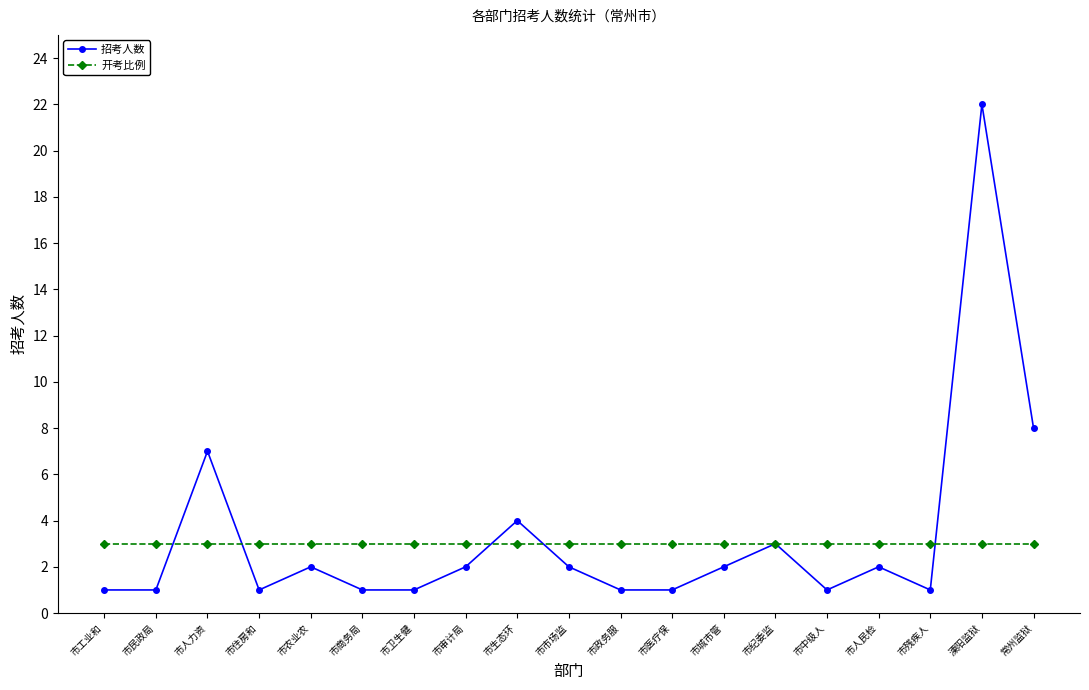

The value of 招考人数 at 市政务服 is 2. True or false?

False